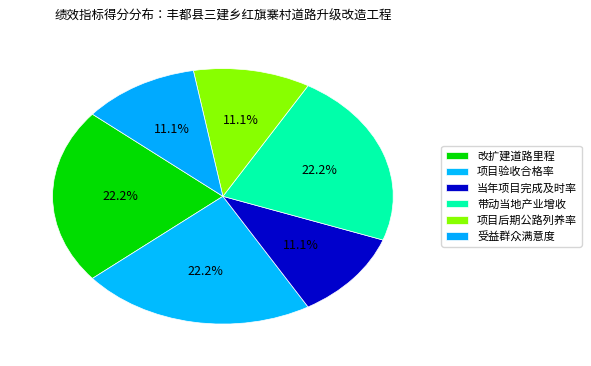

Rank the categories by value from highest to lowest.

改扩建道路里程, 项目验收合格率, 带动当地产业增收, 当年项目完成及时率, 项目后期公路列养率, 受益群众满意度